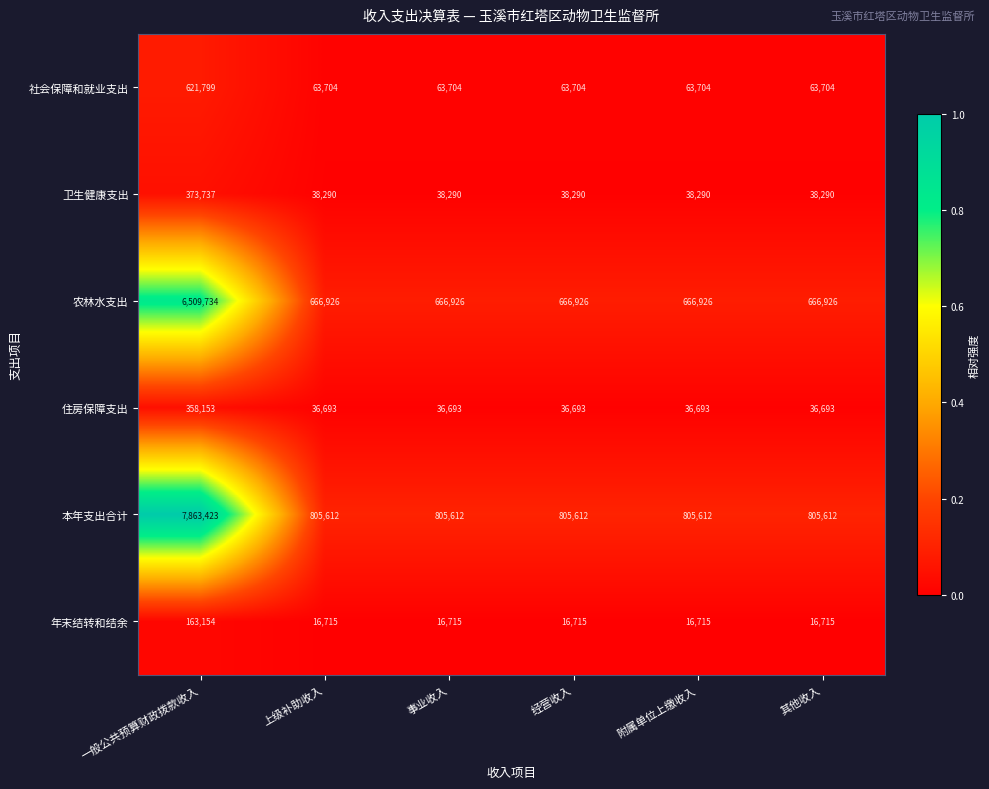

Which category has the highest value in the 卫生健康支出 series?

一般公共预算财政拨款收入